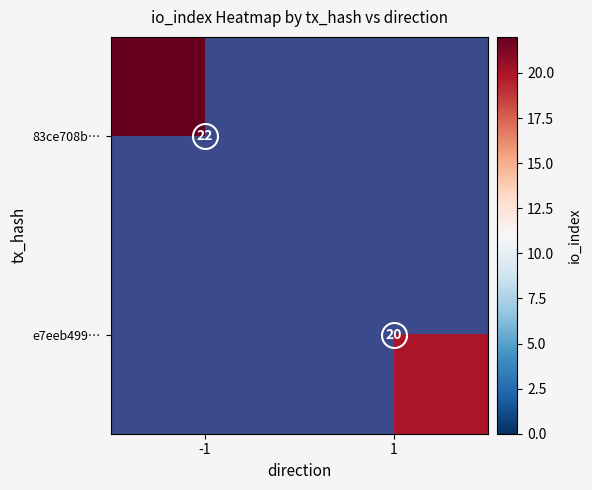

At how many categories does at least one series exceed 18?

2